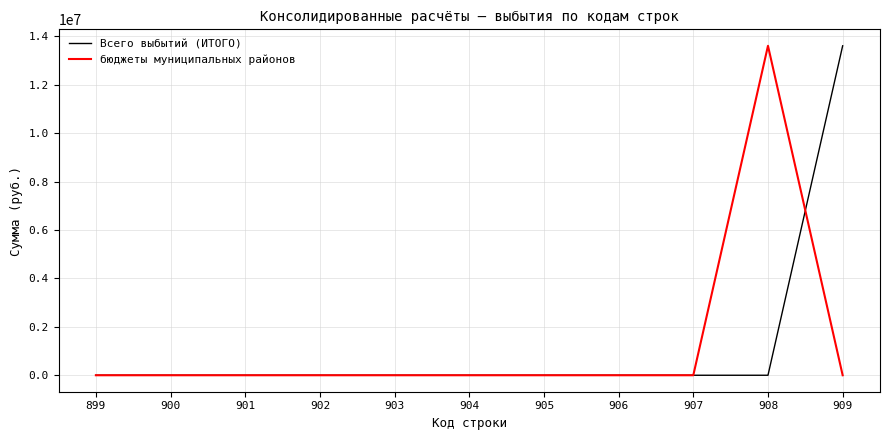

Rank the series at 909 from highest to lowest value.

Всего выбытий (ИТОГО), бюджеты муниципальных районов